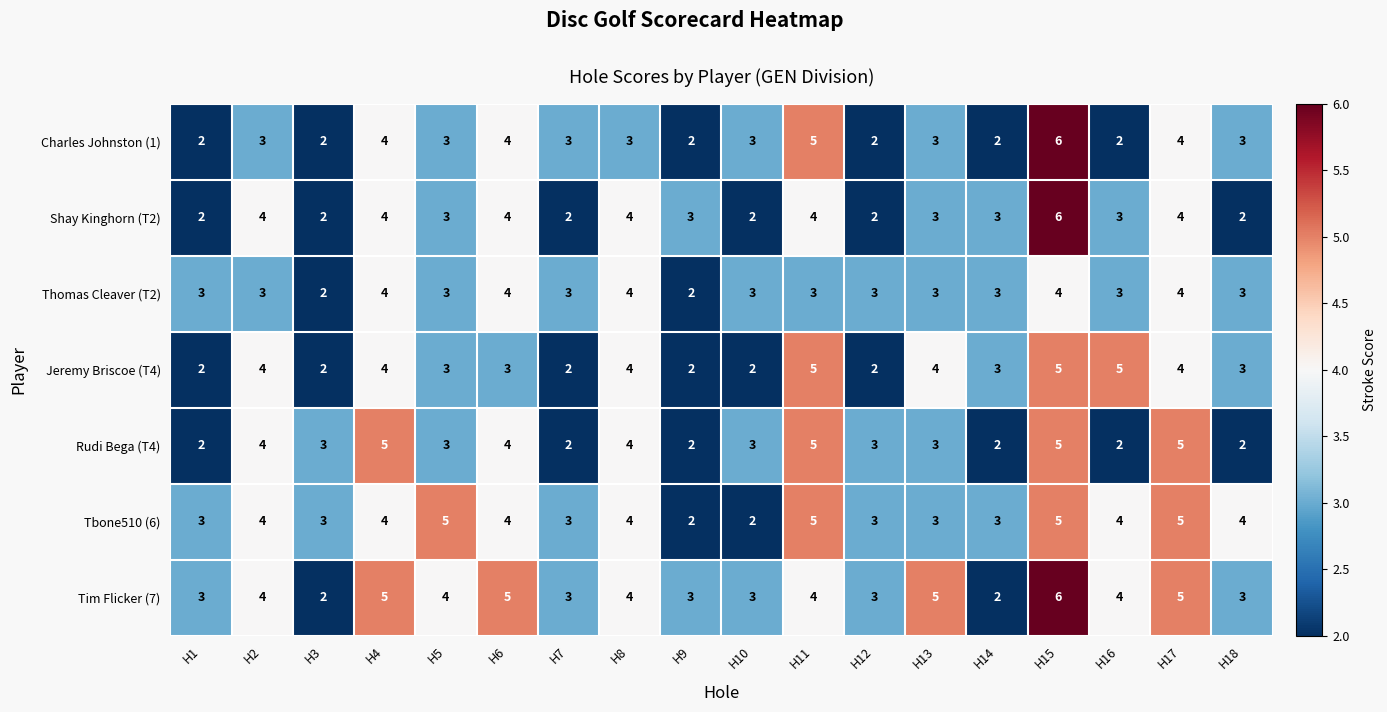

At which label does Jeremy Briscoe (T4) first exceed 3?

H2